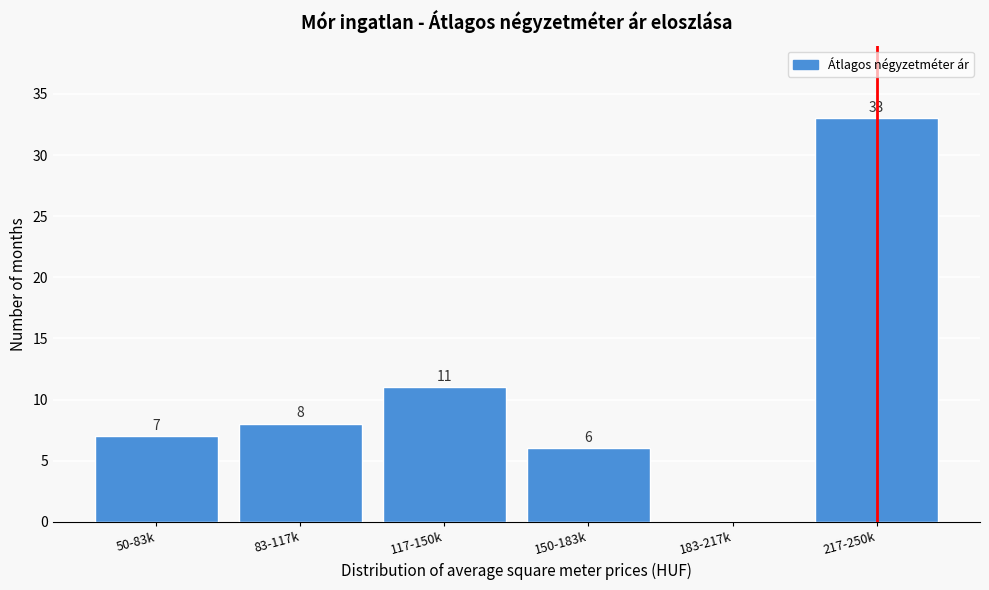

Reading left to right, list all the values displayed in this chart.

50-83k=7	83-117k=8	117-150k=11	150-183k=6	183-217k=0	217-250k=33